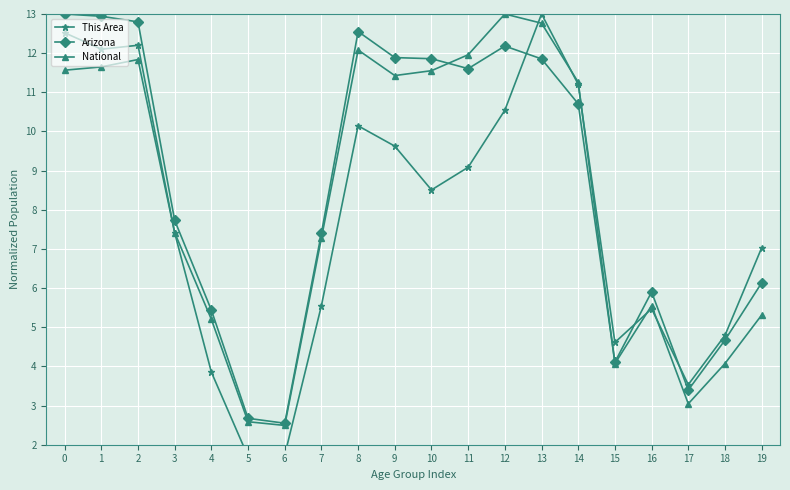

What is the difference between the highest and lowest values at 3?

0.3